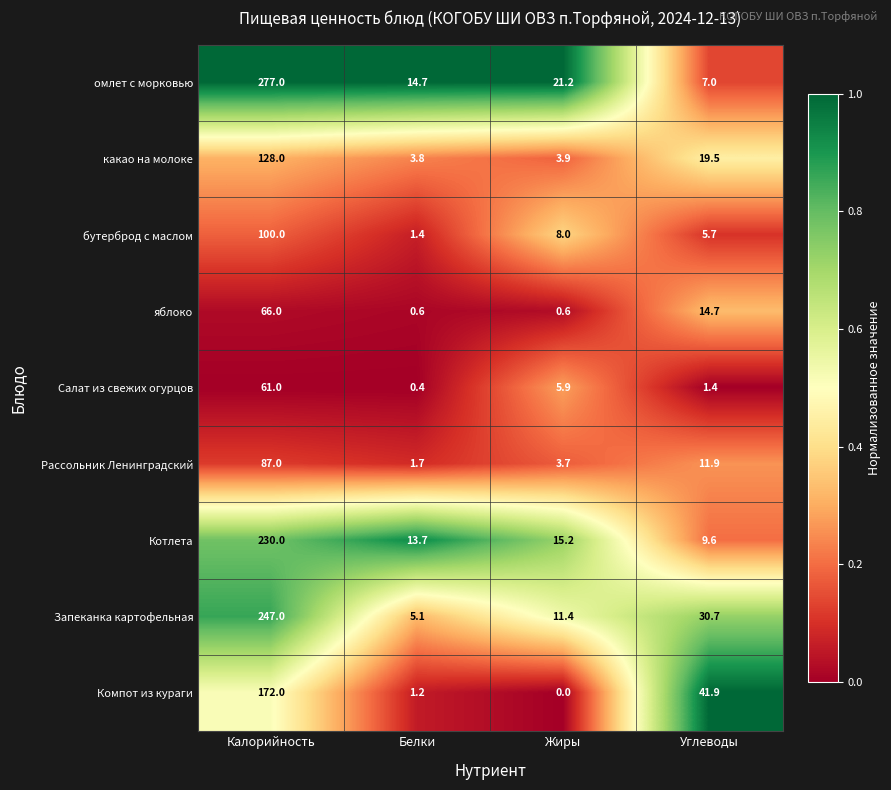

Rank the series by their maximum value, from highest to lowest.

омлет с морковью, Запеканка картофельная, Котлета, Компот из кураги, какао на молоке, бутерброд с маслом, Рассольник Ленинградский, яблоко, Салат из свежих огурцов